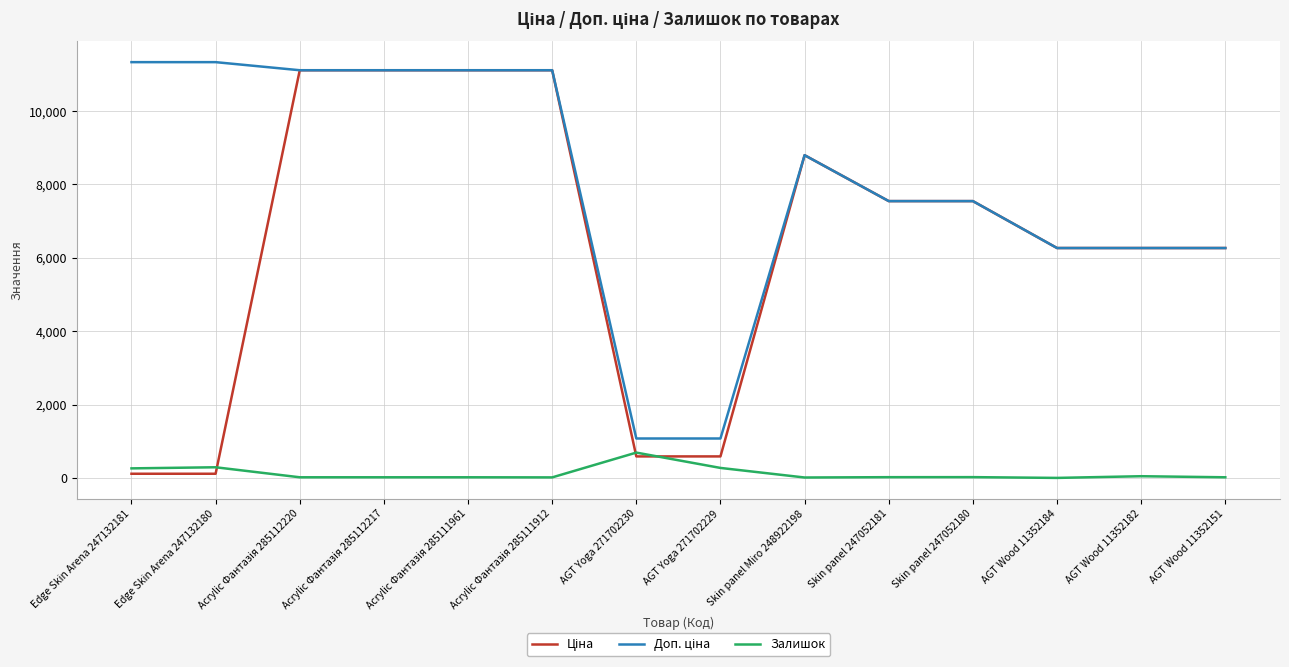

What is the greatest value displayed?

11334.0